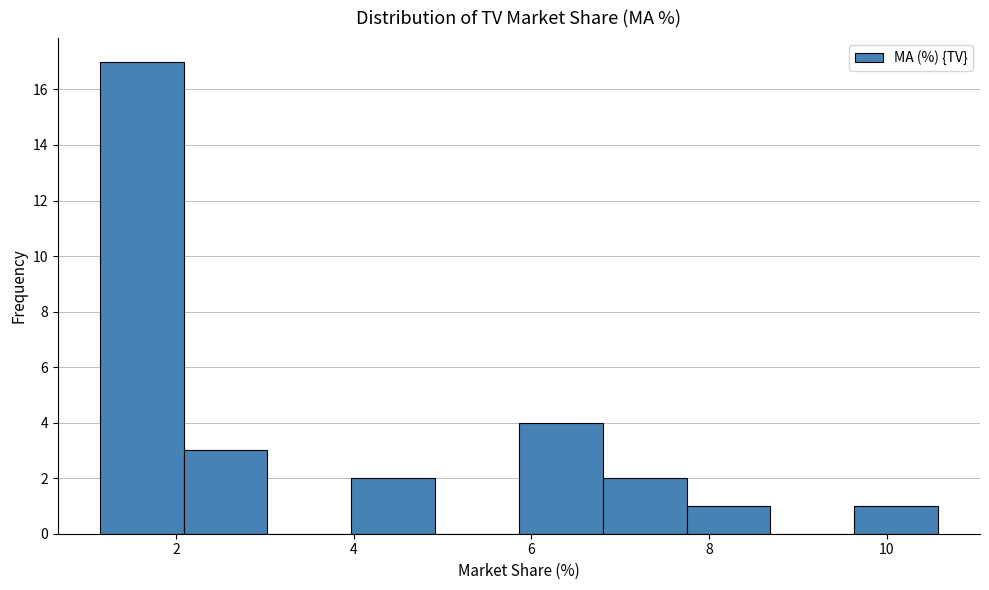

Reading left to right, list every bar in this chart as the range it spans on the x-axis followed by its height. Neither the bar edges nor the heights are printed on the chart, so give them approximately, as read against the axes.

1.2 to 2.0: 17
2.0 to 3.0: 3
3.0 to 4.0: 0
4.0 to 5.0: 2
5.0 to 5.8: 0
5.8 to 6.8: 4
6.8 to 7.8: 2
7.8 to 8.6: 1
8.6 to 9.6: 0
9.6 to 10.6: 1